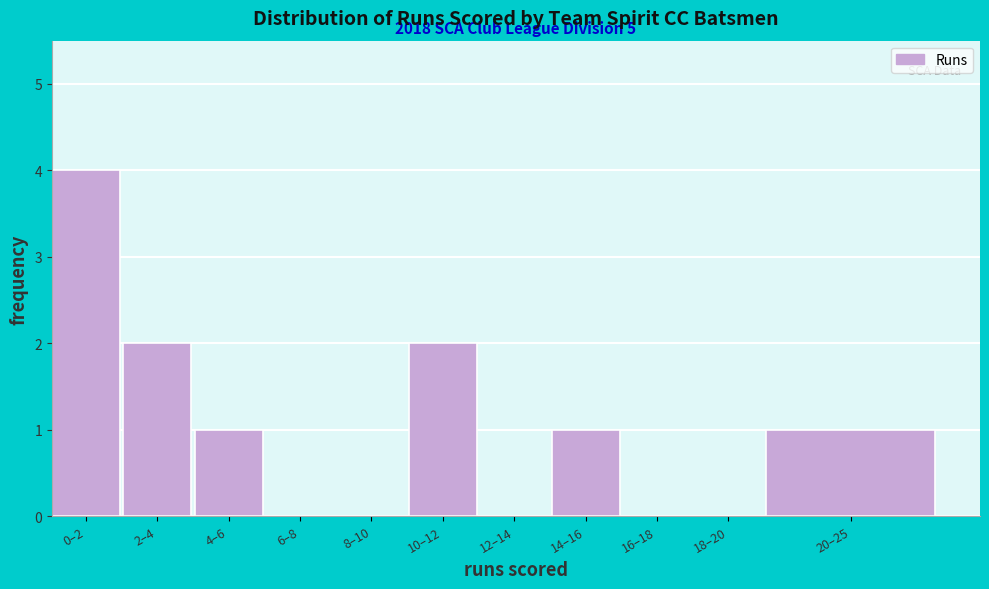

Reading right to left, extract all data points from this chart.

20–25=1	18–20=0	16–18=0	14–16=1	12–14=0	10–12=2	8–10=0	6–8=0	4–6=1	2–4=2	0–2=4